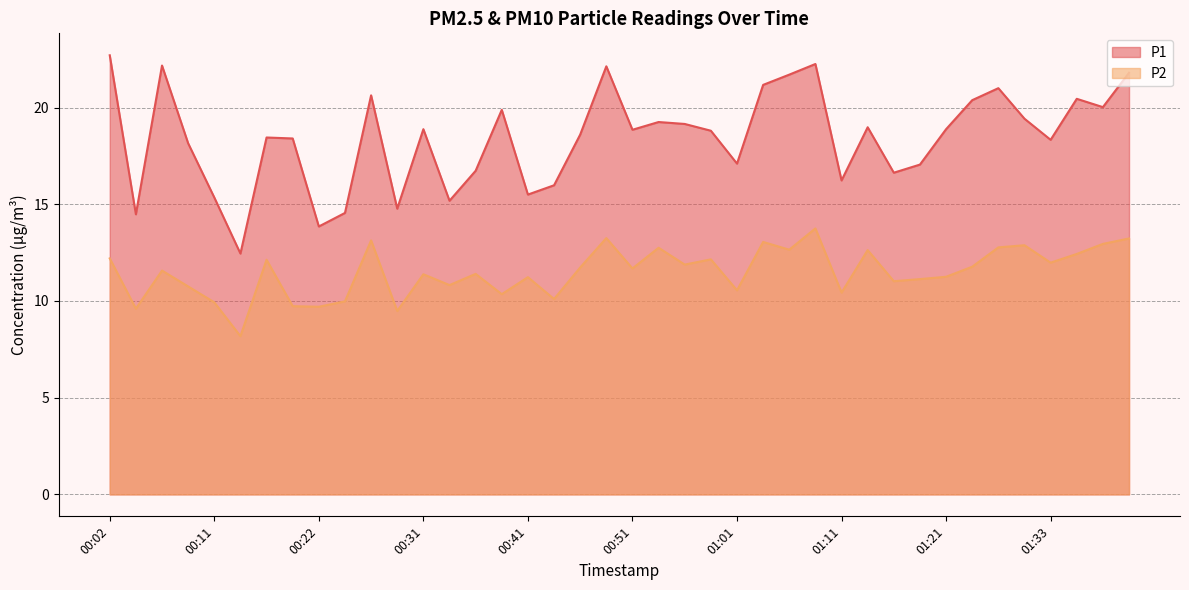

What is the label of the 7th point from the right?

01:24